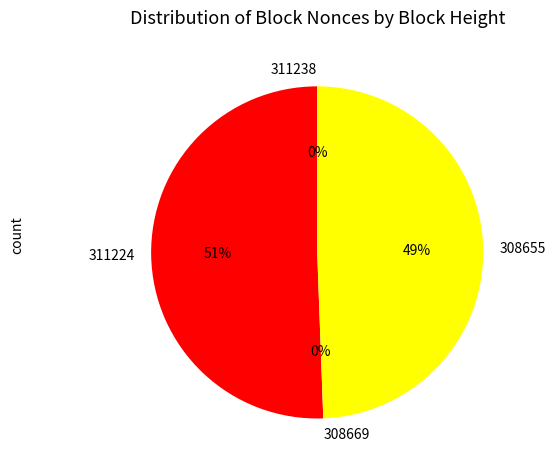

Is it true that 311238 is 0% of the pie?

True